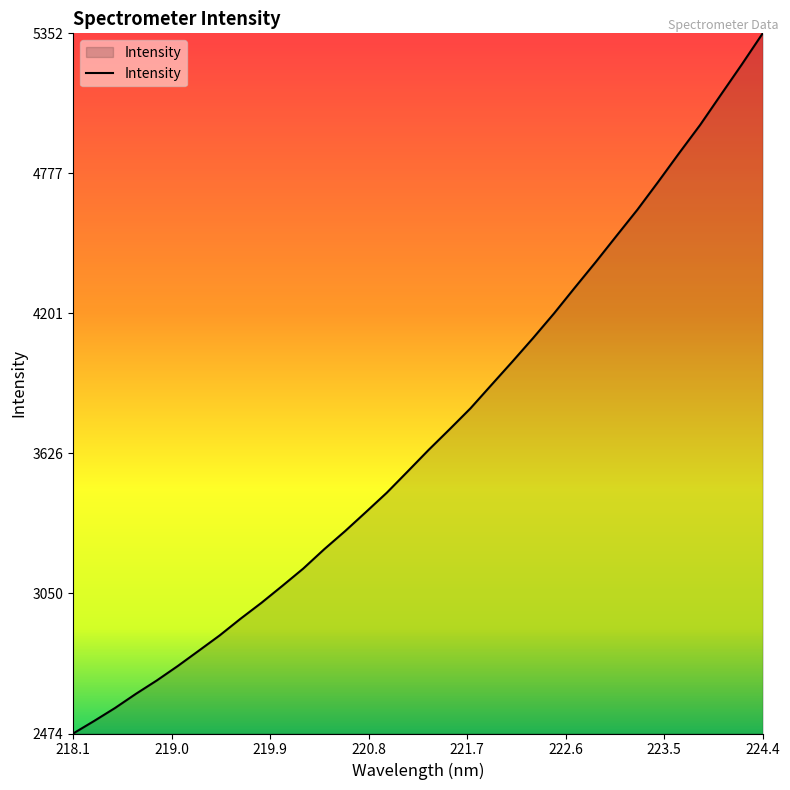

What is the maximum value shown in the chart?

5352.9